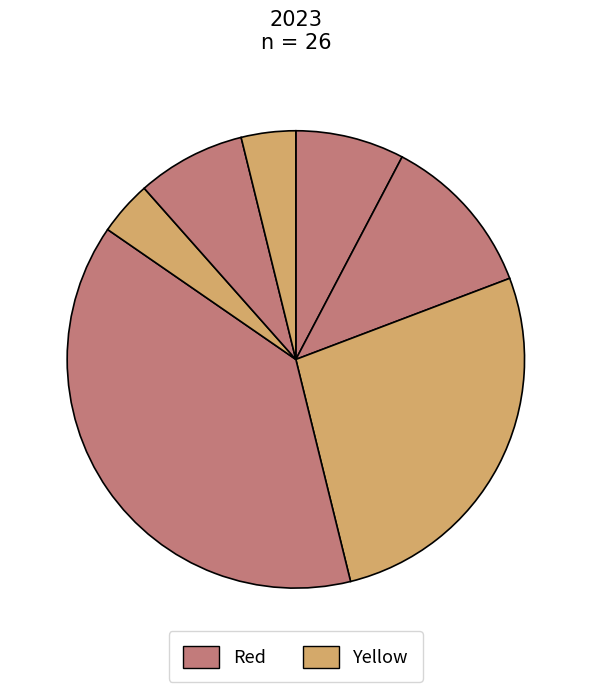

How many segments does this pie chart have?

7